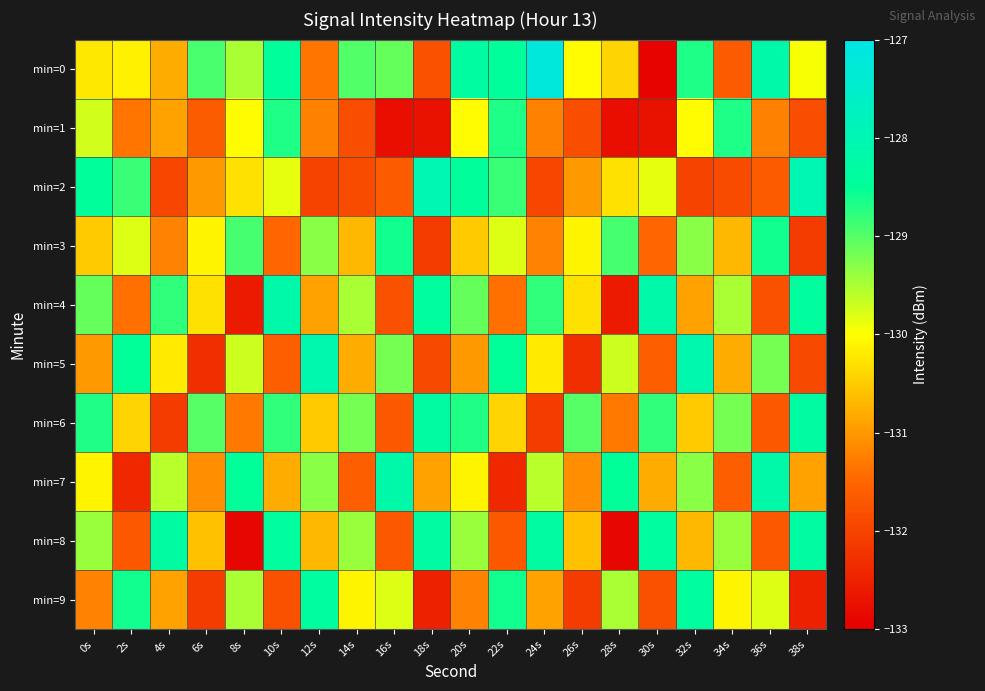

Reading right to left, list all the values displayed in this chart.

min=0: 38s=-130.0	36s=-128.2	34s=-131.7	32s=-128.7	30s=-132.9	28s=-130.4	26s=-130.0	24s=-127.2	22s=-128.5	20s=-128.4	18s=-131.8	16s=-129.1	14s=-129.0	12s=-131.3	10s=-128.5	8s=-129.5	6s=-128.9	4s=-130.8	2s=-130.1	0s=-130.2
min=1: 38s=-131.8	36s=-131.2	34s=-128.7	32s=-130.0	30s=-132.7	28s=-132.8	26s=-131.8	24s=-131.2	22s=-128.7	20s=-130.0	18s=-132.7	16s=-132.8	14s=-131.8	12s=-131.2	10s=-128.7	8s=-130.0	6s=-131.6	4s=-130.9	2s=-131.4	0s=-129.7
min=2: 38s=-128.0	36s=-131.7	34s=-131.9	32s=-132.0	30s=-129.9	28s=-130.3	26s=-131.0	24s=-132.0	22s=-128.8	20s=-128.5	18s=-128.0	16s=-131.7	14s=-131.9	12s=-132.0	10s=-129.9	8s=-130.3	6s=-131.0	4s=-132.0	2s=-128.8	0s=-128.5
min=3: 38s=-132.1	36s=-128.6	34s=-130.7	32s=-129.3	30s=-131.5	28s=-128.9	26s=-130.1	24s=-131.2	22s=-129.8	20s=-130.5	18s=-132.1	16s=-128.6	14s=-130.7	12s=-129.3	10s=-131.5	8s=-128.9	6s=-130.1	4s=-131.2	2s=-129.8	0s=-130.5
min=4: 38s=-128.4	36s=-131.8	34s=-129.5	32s=-130.9	30s=-128.2	28s=-132.6	26s=-130.3	24s=-128.8	22s=-131.4	20s=-129.1	18s=-128.4	16s=-131.8	14s=-129.5	12s=-130.9	10s=-128.2	8s=-132.6	6s=-130.3	4s=-128.8	2s=-131.4	0s=-129.1
min=5: 38s=-131.9	36s=-129.2	34s=-130.8	32s=-128.1	30s=-131.6	28s=-129.7	26s=-132.3	24s=-130.2	22s=-128.5	20s=-131.0	18s=-131.9	16s=-129.2	14s=-130.8	12s=-128.1	10s=-131.6	8s=-129.7	6s=-132.3	4s=-130.2	2s=-128.5	0s=-131.0
min=6: 38s=-128.3	36s=-131.7	34s=-129.2	32s=-130.5	30s=-128.8	28s=-131.3	26s=-129.0	24s=-132.1	22s=-130.4	20s=-128.7	18s=-128.3	16s=-131.7	14s=-129.2	12s=-130.5	10s=-128.8	8s=-131.3	6s=-129.0	4s=-132.1	2s=-130.4	0s=-128.7
min=7: 38s=-130.9	36s=-128.2	34s=-131.6	32s=-129.3	30s=-130.8	28s=-128.5	26s=-131.1	24s=-129.6	22s=-132.4	20s=-130.1	18s=-130.9	16s=-128.2	14s=-131.6	12s=-129.3	10s=-130.8	8s=-128.5	6s=-131.1	4s=-129.6	2s=-132.4	0s=-130.1
min=8: 38s=-128.3	36s=-131.7	34s=-129.4	32s=-130.7	30s=-128.4	28s=-132.9	26s=-130.6	24s=-128.3	22s=-131.7	20s=-129.4	18s=-128.3	16s=-131.7	14s=-129.4	12s=-130.7	10s=-128.4	8s=-132.9	6s=-130.6	4s=-128.3	2s=-131.7	0s=-129.4
min=9: 38s=-132.5	36s=-129.8	34s=-130.1	32s=-128.4	30s=-131.8	28s=-129.5	26s=-132.1	24s=-130.9	22s=-128.6	20s=-131.2	18s=-132.5	16s=-129.8	14s=-130.1	12s=-128.4	10s=-131.8	8s=-129.5	6s=-132.1	4s=-130.9	2s=-128.6	0s=-131.2